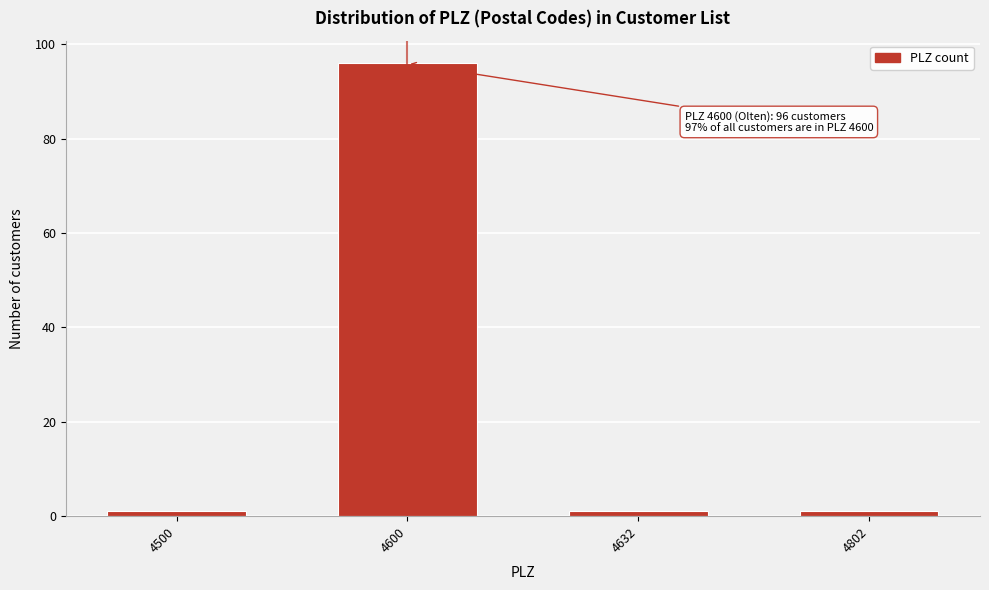

Reading left to right, extract all data points from this chart.

1	96	1	1